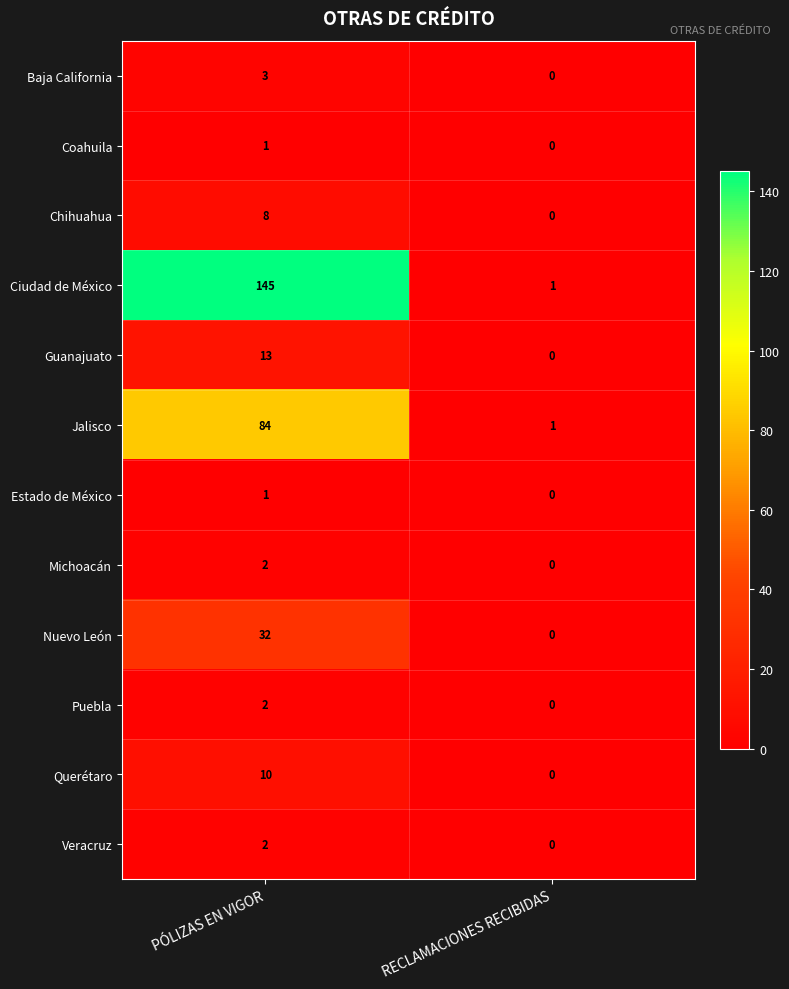

Reading left to right, list all the values displayed in this chart.

Baja California: 3	0
Coahuila: 1	0
Chihuahua: 8	0
Ciudad de México: 145	1
Guanajuato: 13	0
Jalisco: 84	1
Estado de México: 1	0
Michoacán: 2	0
Nuevo León: 32	0
Puebla: 2	0
Querétaro: 10	0
Veracruz: 2	0